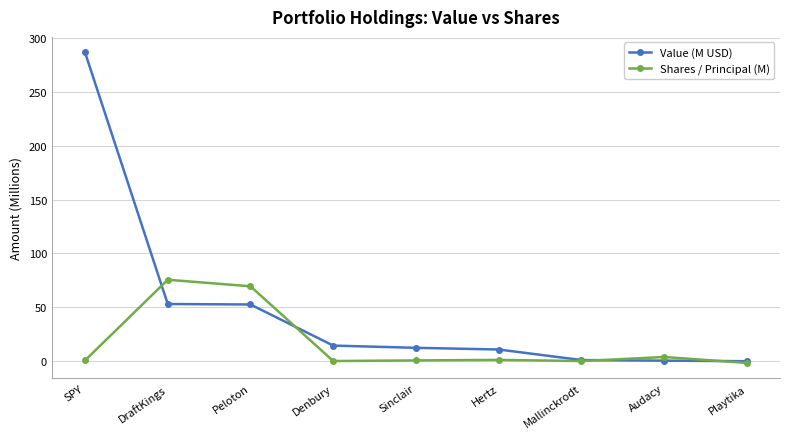

True or false: Shares / Principal (M) has a value of 75.6 at DraftKings.

True